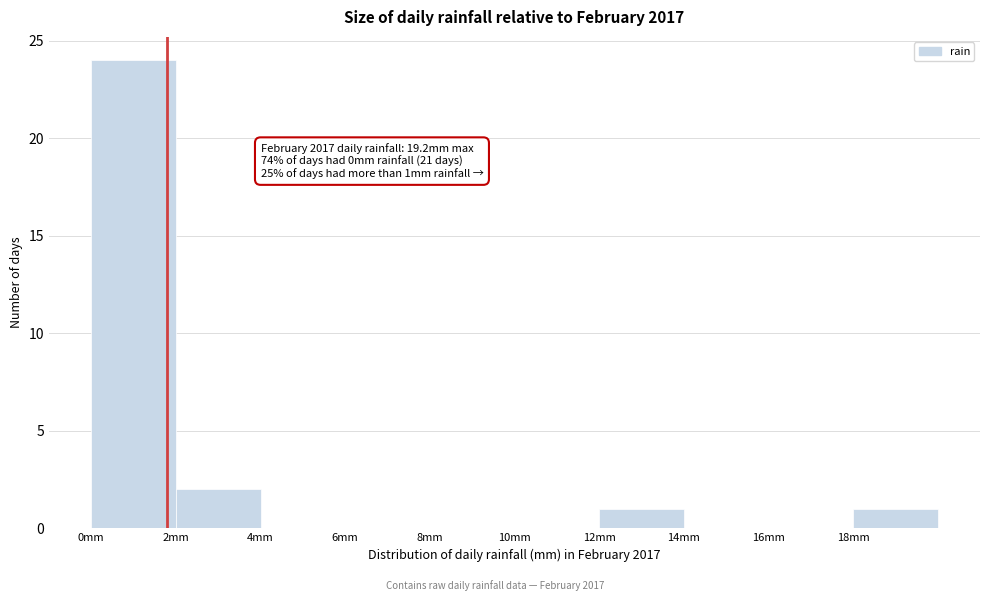

Which range on the x-axis has the tallest bar?

0 to 2